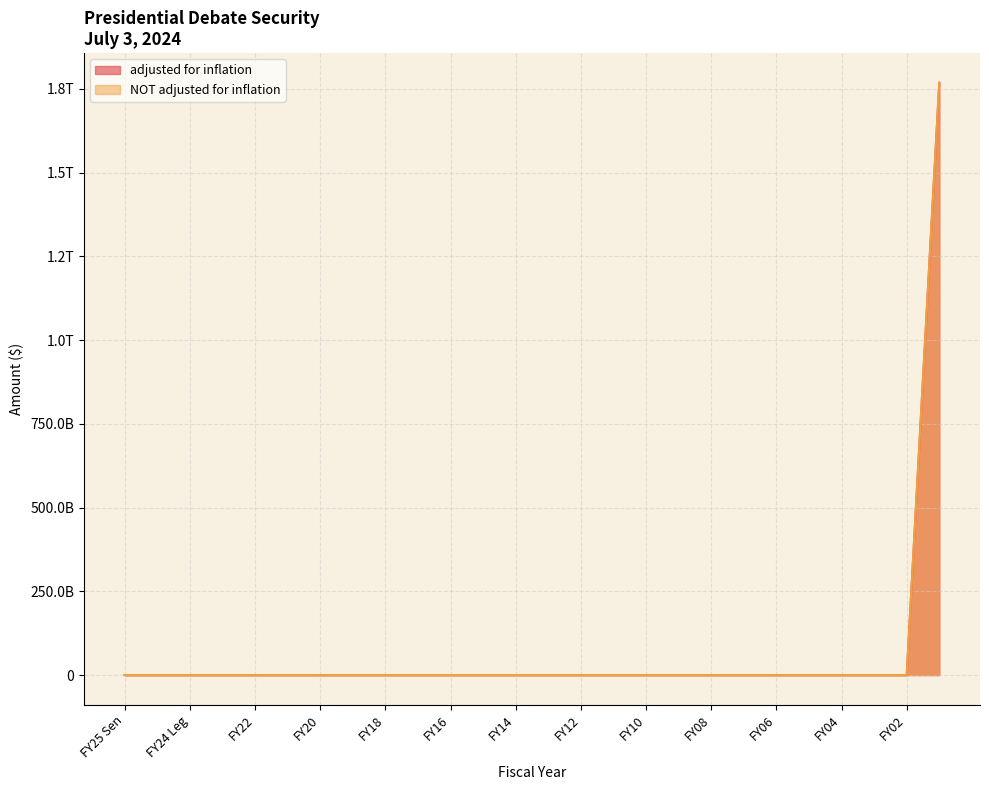

Reading left to right, list all the values displayed in this chart.

adjusted for inflation: 0	0	0	0	0	0	0	0	0	0	0	0	0	0	0	0	0	0	0	0	0	0	0	0	0	1768319900000
NOT adjusted for inflation: 0	0	0	0	0	0	0	0	0	0	0	0	0	0	0	0	0	0	0	0	0	0	0	0	0	1768319900000